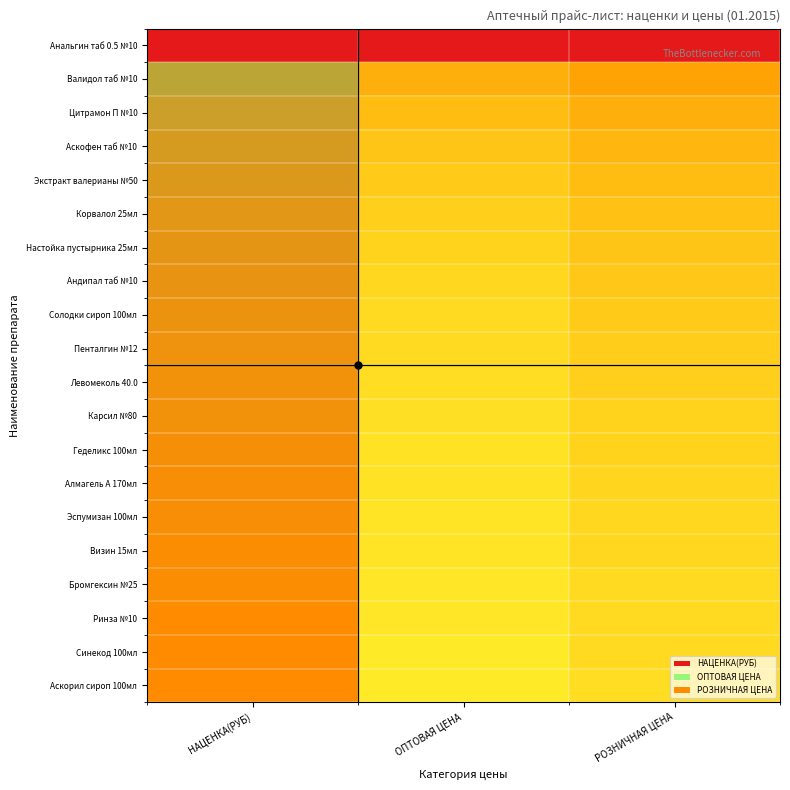

Which series has the widest spread of values?

Аскорил сироп 100мл